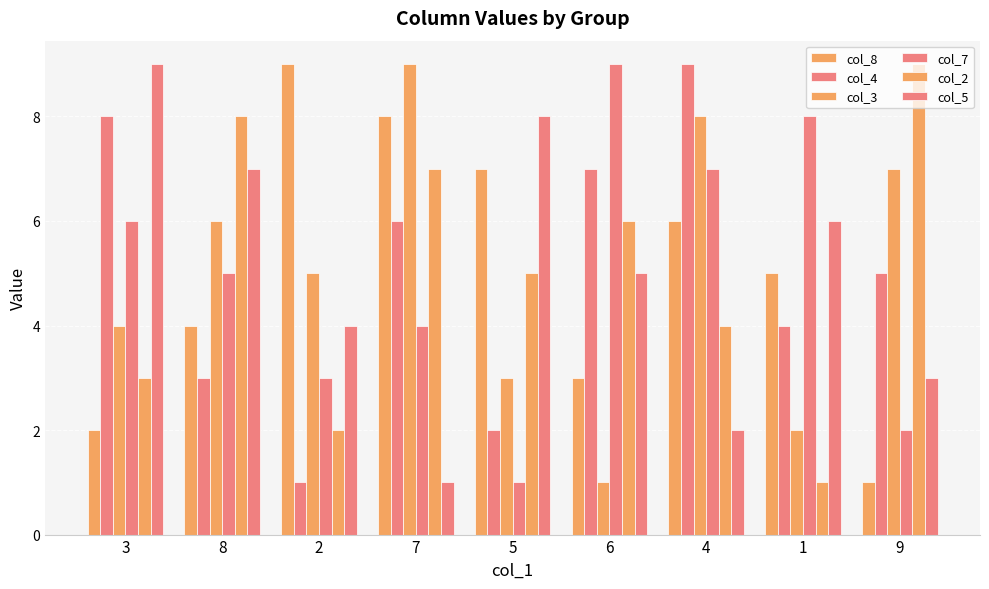

How many bars are there in each group?

6